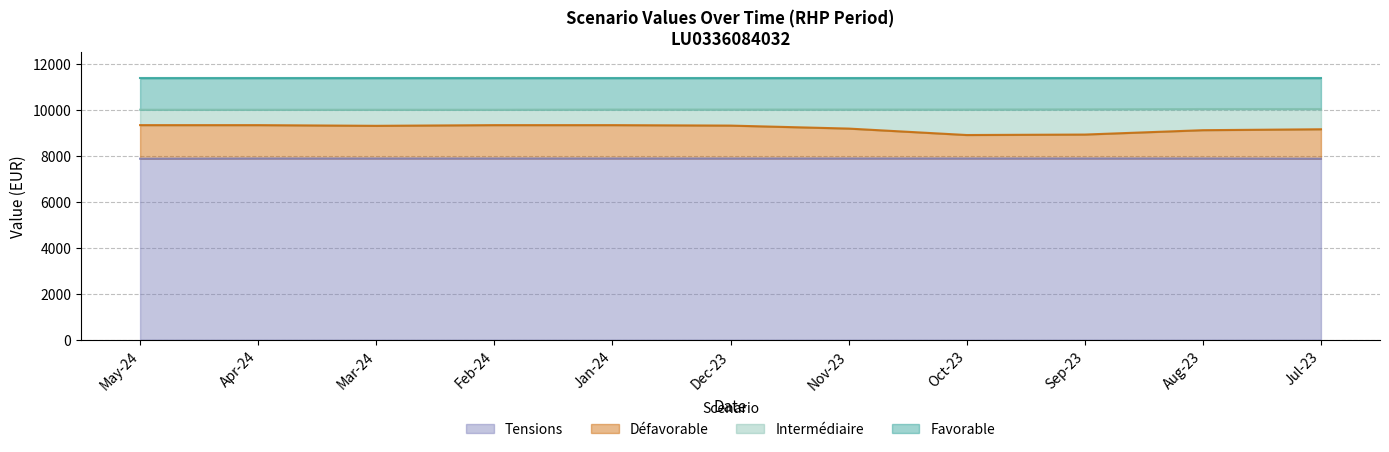

Rank the series by their maximum value, from highest to lowest.

Favorable, Intermédiaire, Défavorable, Tensions